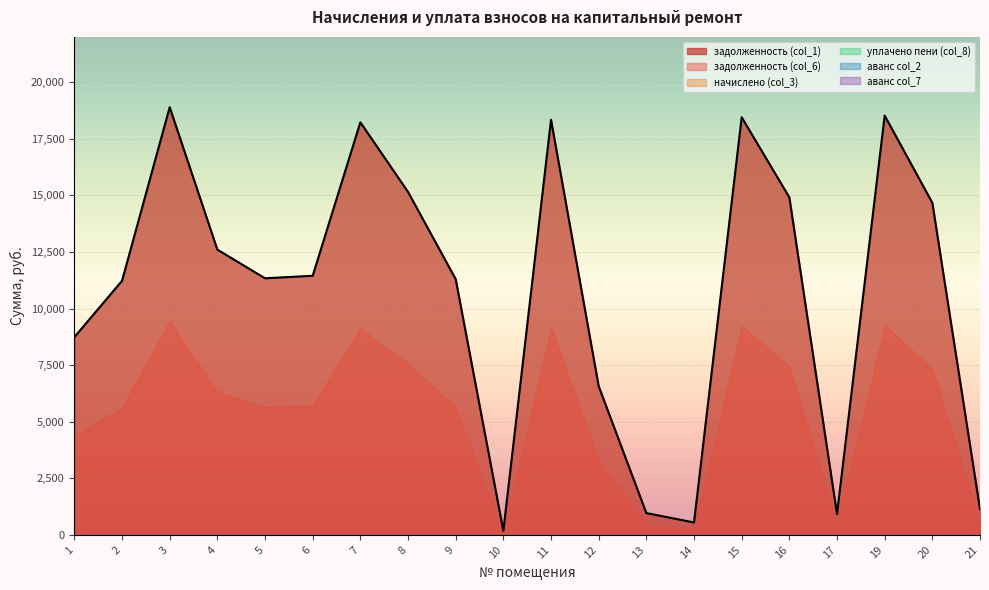

How many data points does each series have?

20